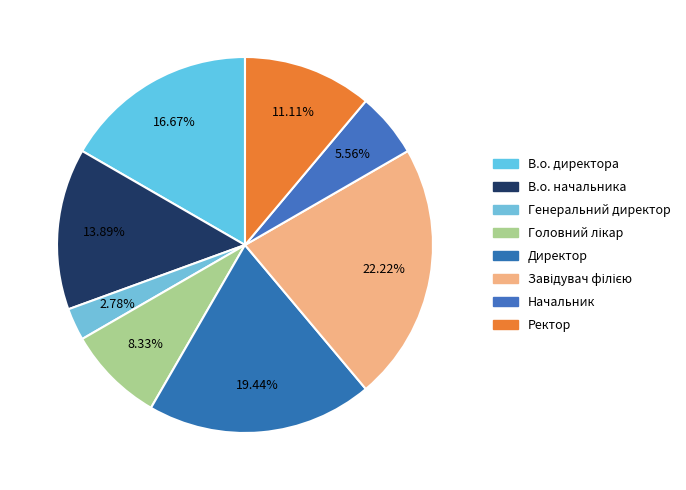

Rank the categories by value from lowest to highest.

Генеральний директор, Начальник, Головний лікар, Ректор, В.о. начальника, В.о. директора, Директор, Завідувач філією